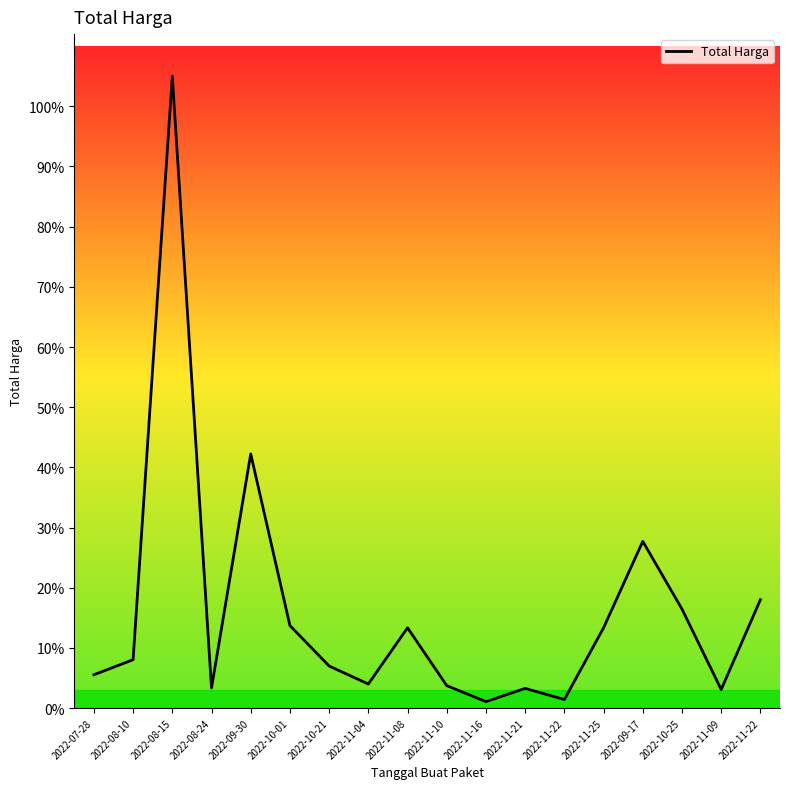

How many interior local peaks (higher than both neighbors) does the data have?

5